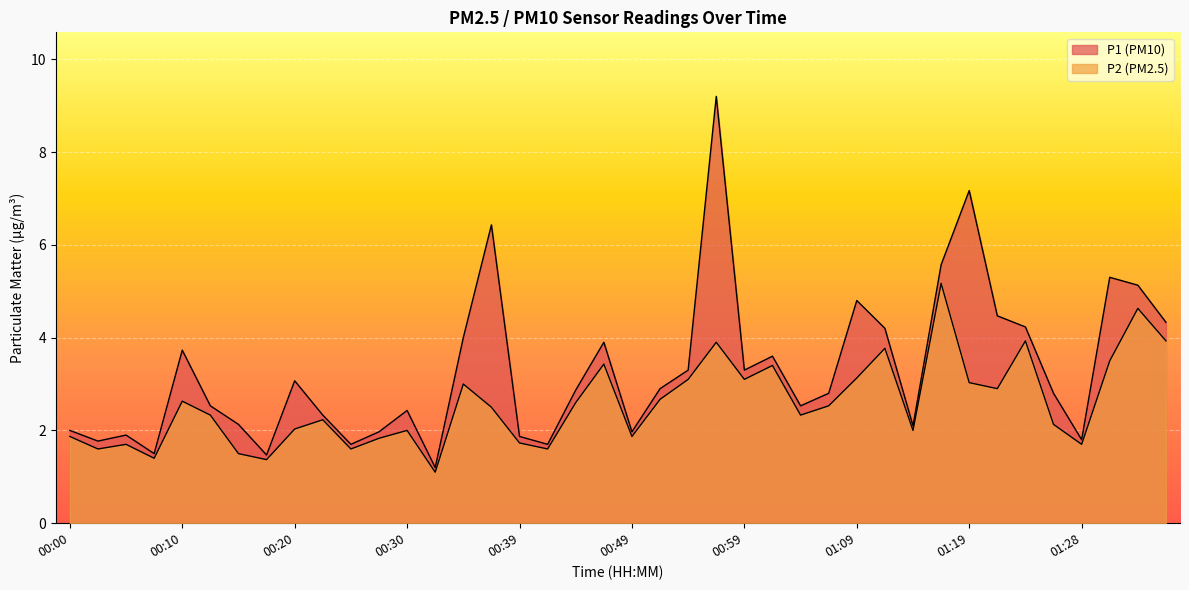

What is the sum of the P1 values at 00:44 and 00:10?

6.6